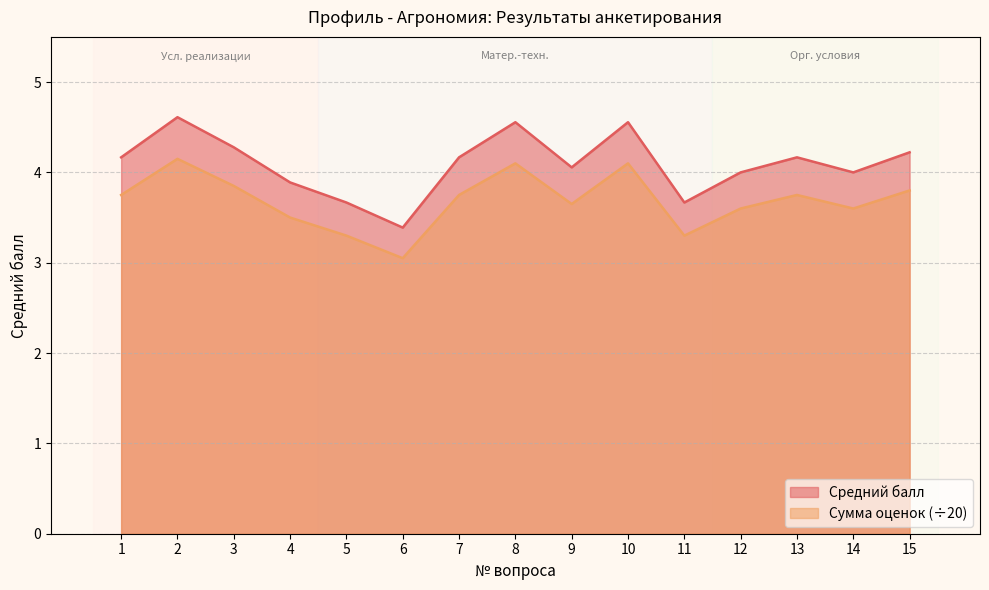

Where is the first local maximum for Средний балл?

2